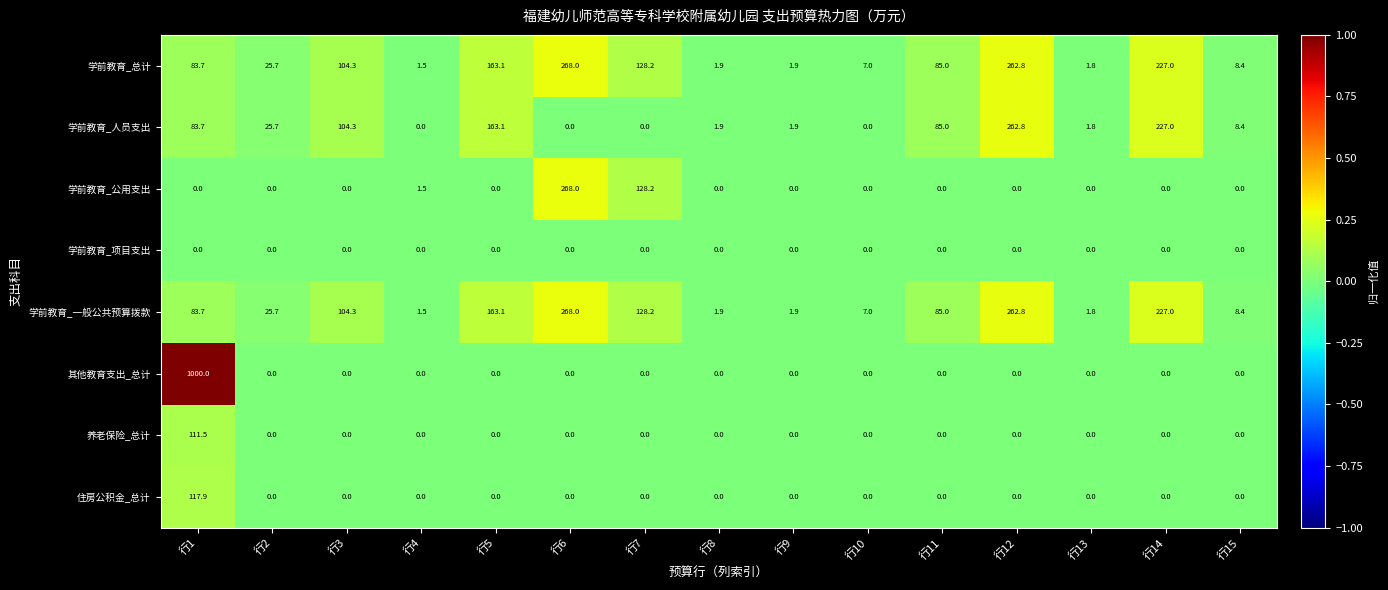

What is the difference between the second highest and second lowest values in the 学前教育_总计 series?

261.0